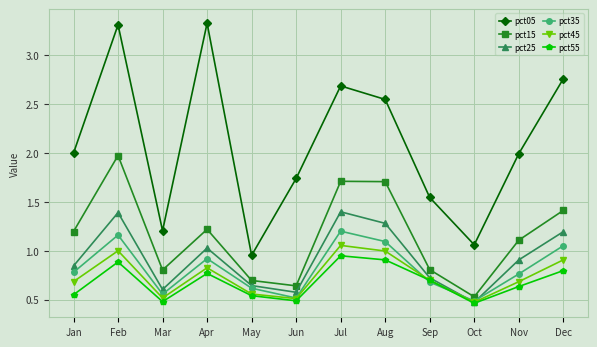

What is the average value of the pct45 series?

0.7